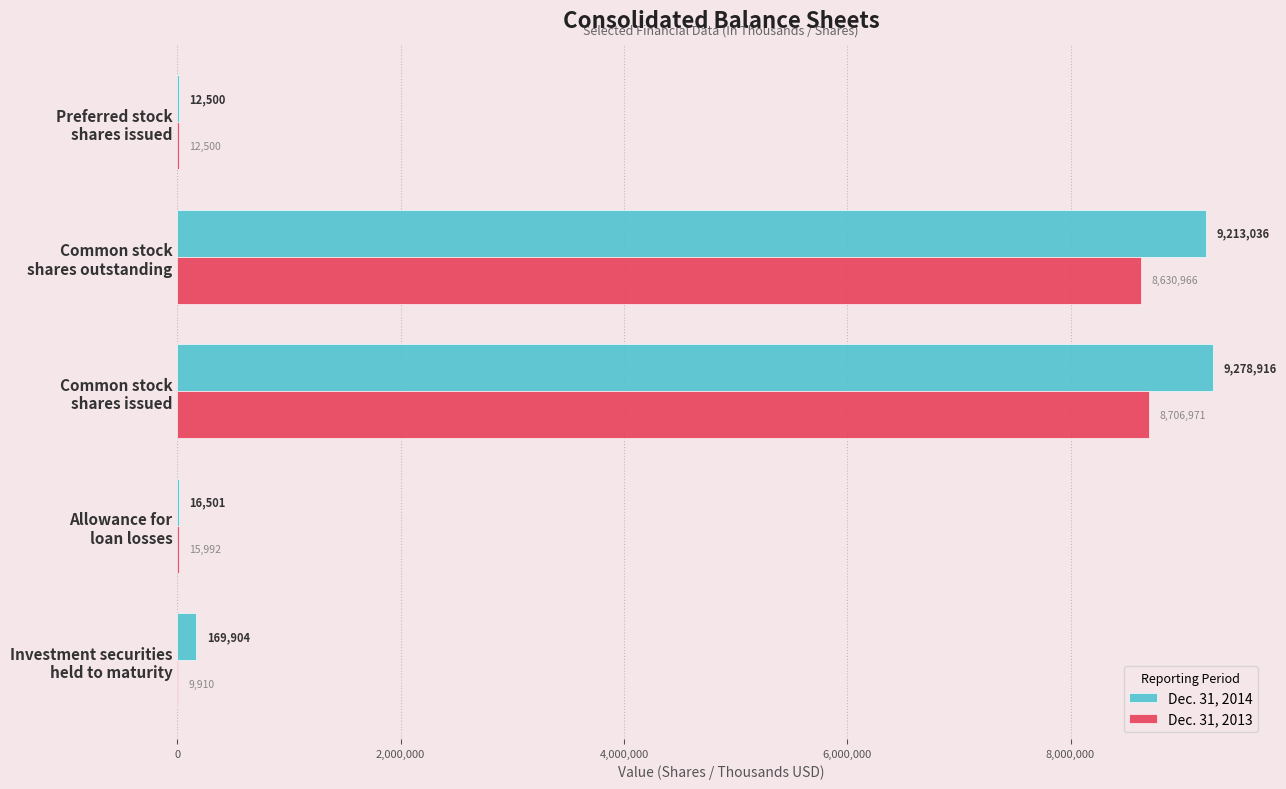

What is the highest value of the Dec. 31, 2014 series?

9278916